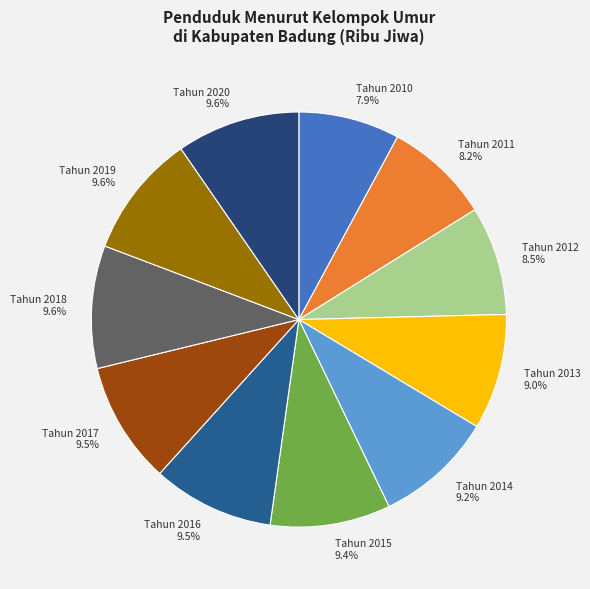

Count the number of slices in the pie.

11